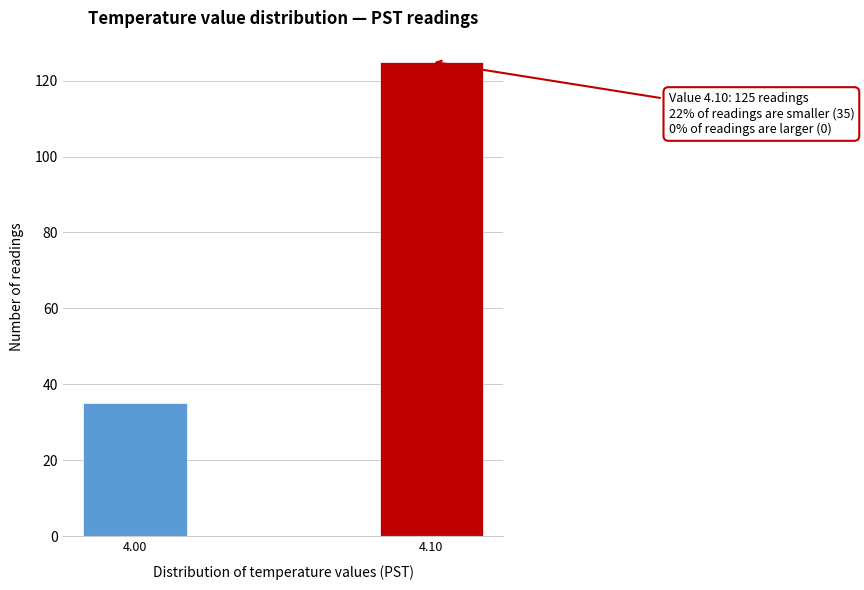

Reading left to right, list all the values displayed in this chart.

35	125